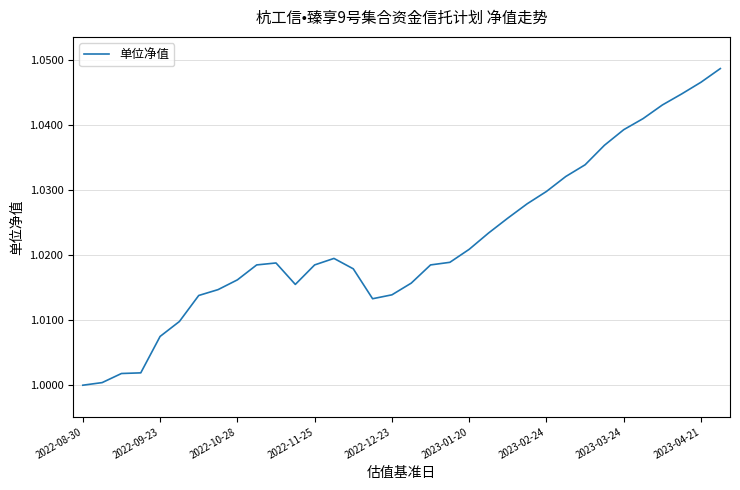

Is it true that the value at 2022-08-30 is 1.0?

True